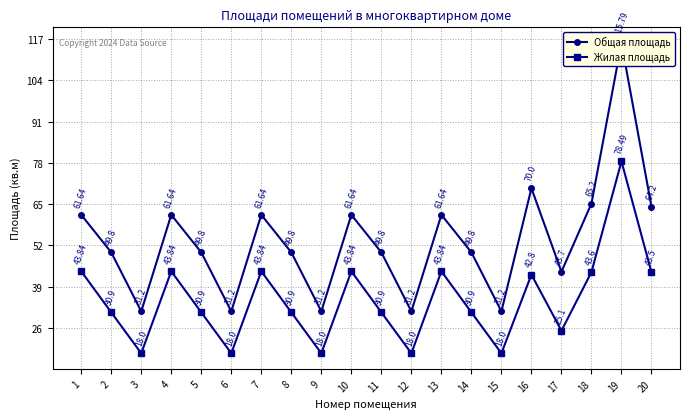

True or false: Жилая площадь and Общая площадь cross at least once.

False